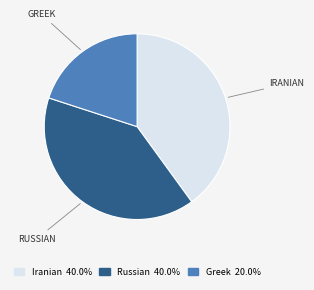

Is there any slice that represents more than half of the pie?

No